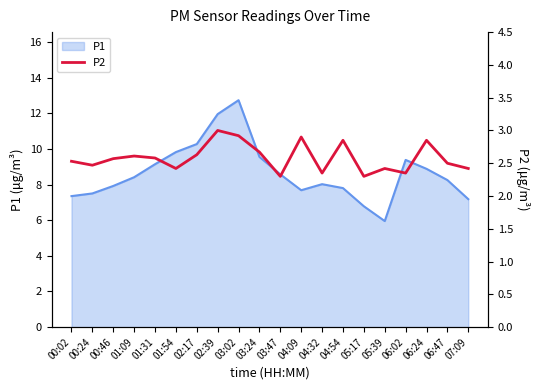

What position from the right is 01:09?

17